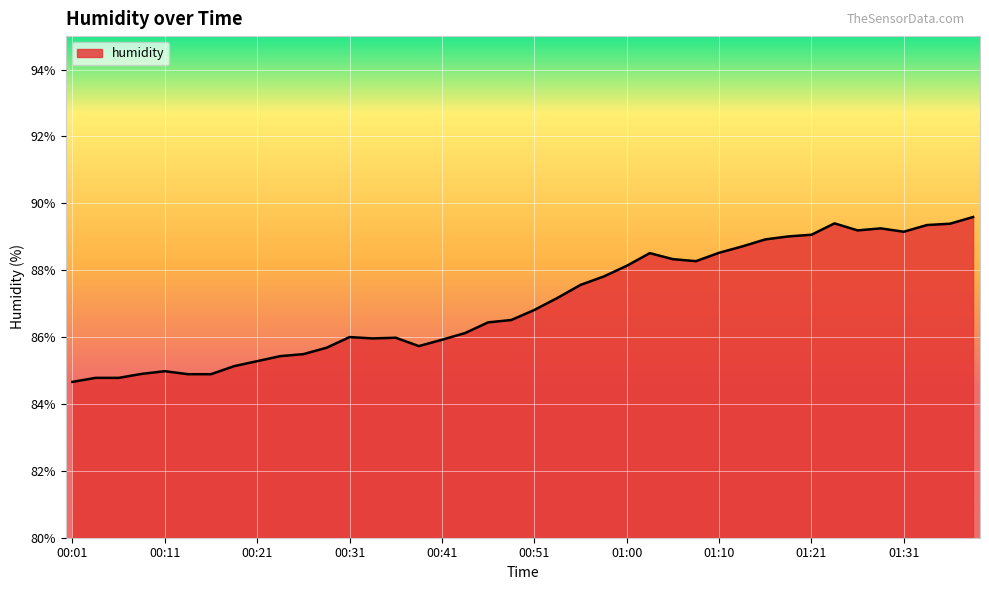

True or false: the data has more than 2 interior local peaks.

True